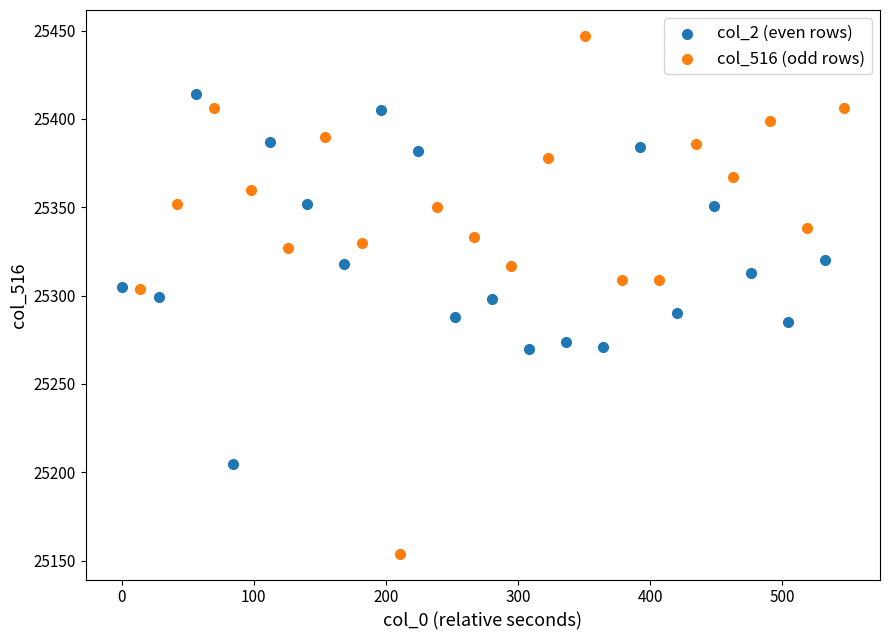

Which series has the largest Y range (max minus min)?

col_516 (odd rows)